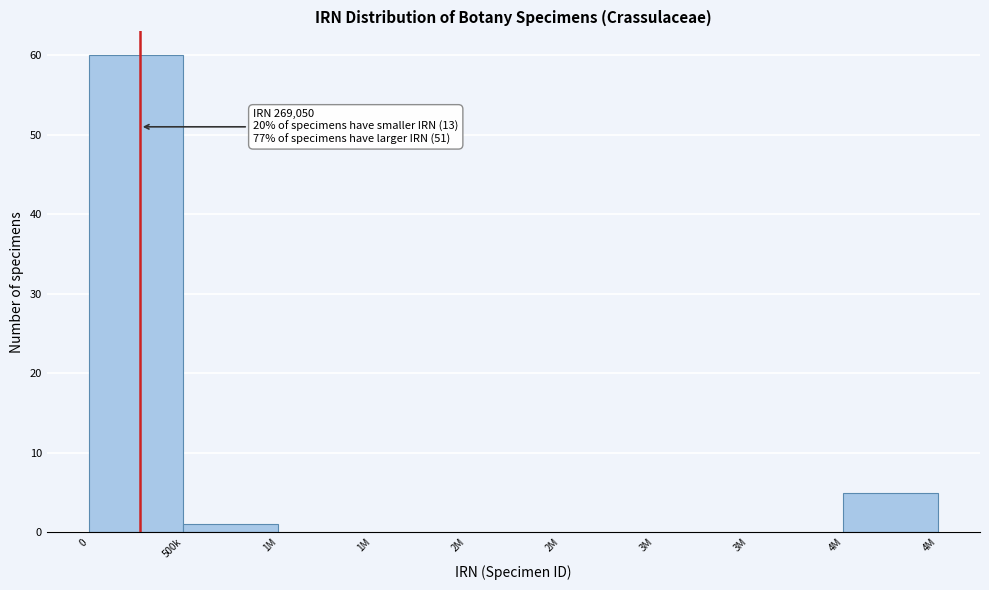

How many series are shown in this chart?

1